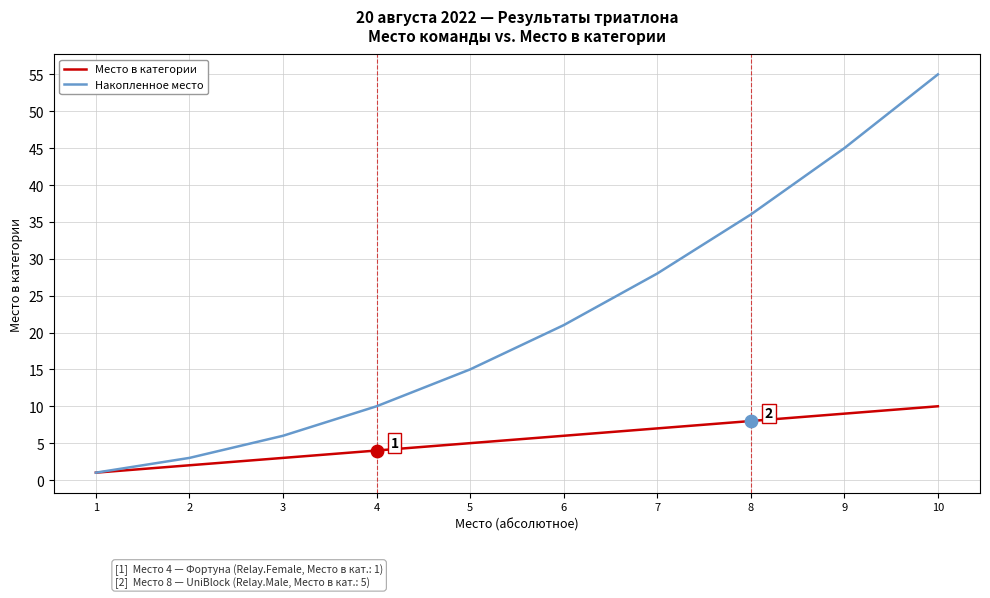

At which category is the sum across all series the highest?

10